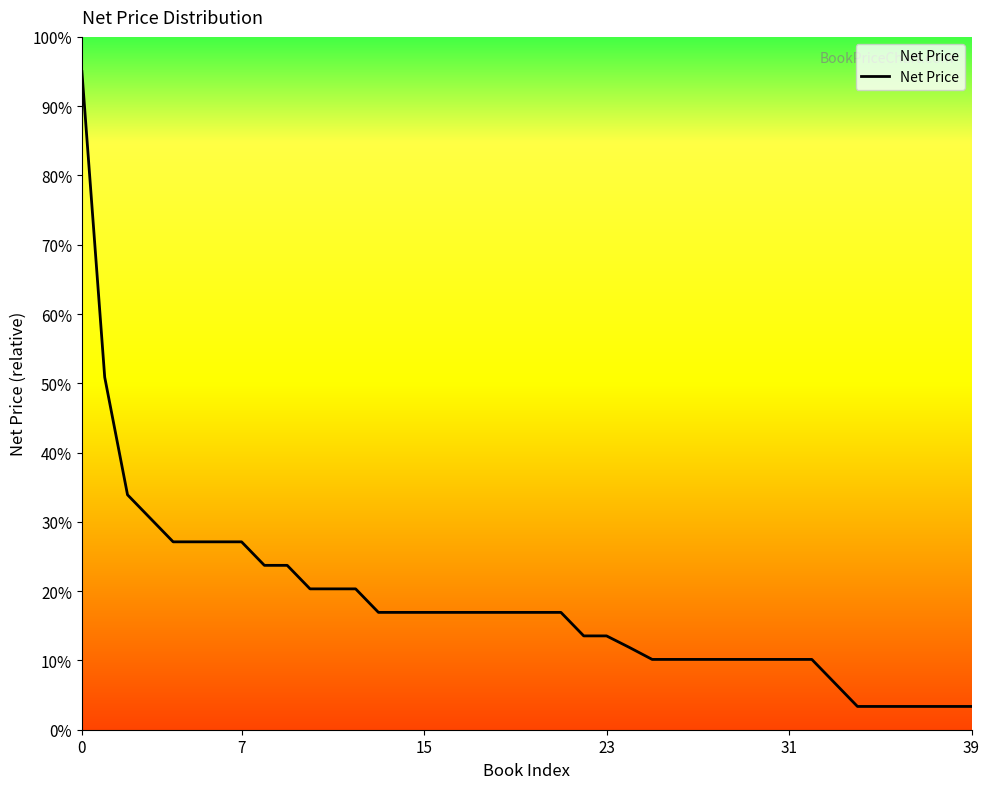

Does the chart have visible grid lines?

No